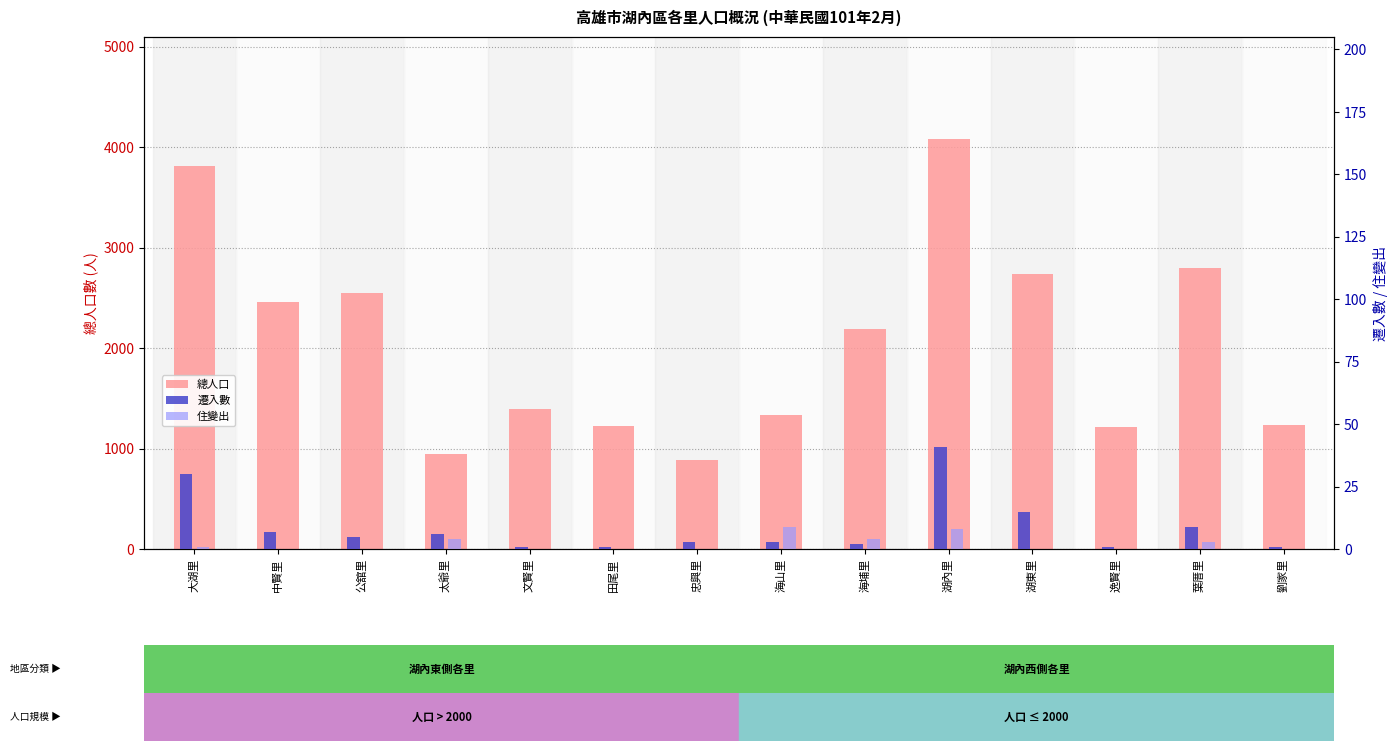

What is the sum of all 總人口 values?

28836